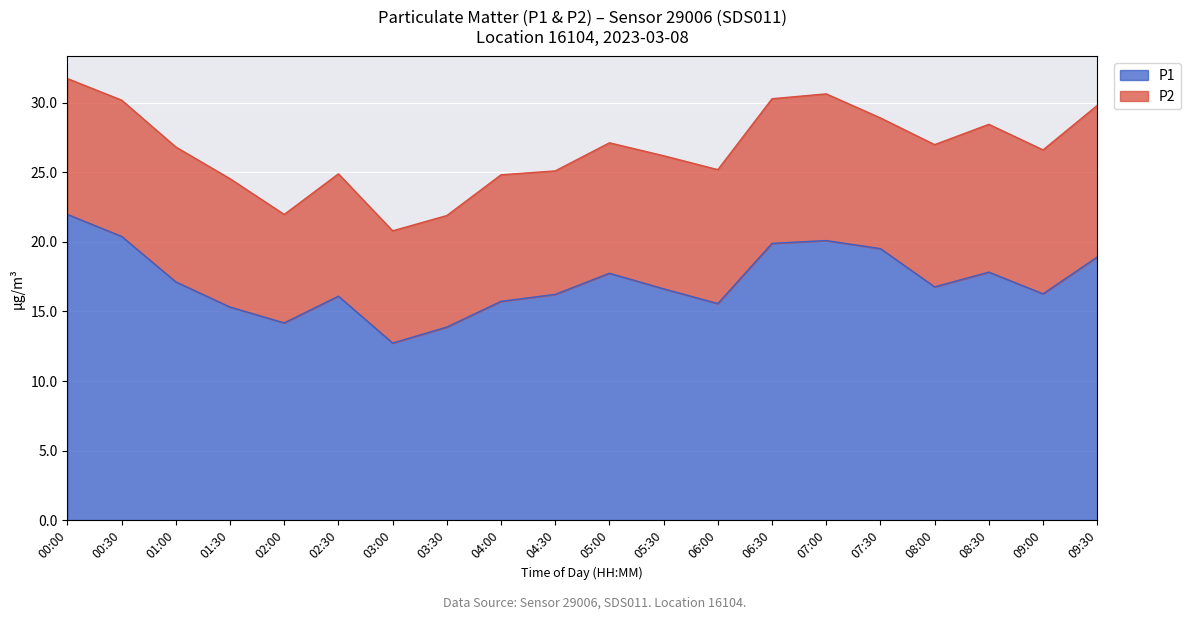

Reading right to left, extract all data points from this chart.

09:30=18.9	09:00=16.3	08:30=17.8	08:00=16.8	07:30=19.5	07:00=20.1	06:30=19.9	06:00=15.6	05:30=16.6	05:00=17.8	04:30=16.2	04:00=15.7	03:30=13.9	03:00=12.7	02:30=16.1	02:00=14.2	01:30=15.3	01:00=17.1	00:30=20.4	00:00=22.0